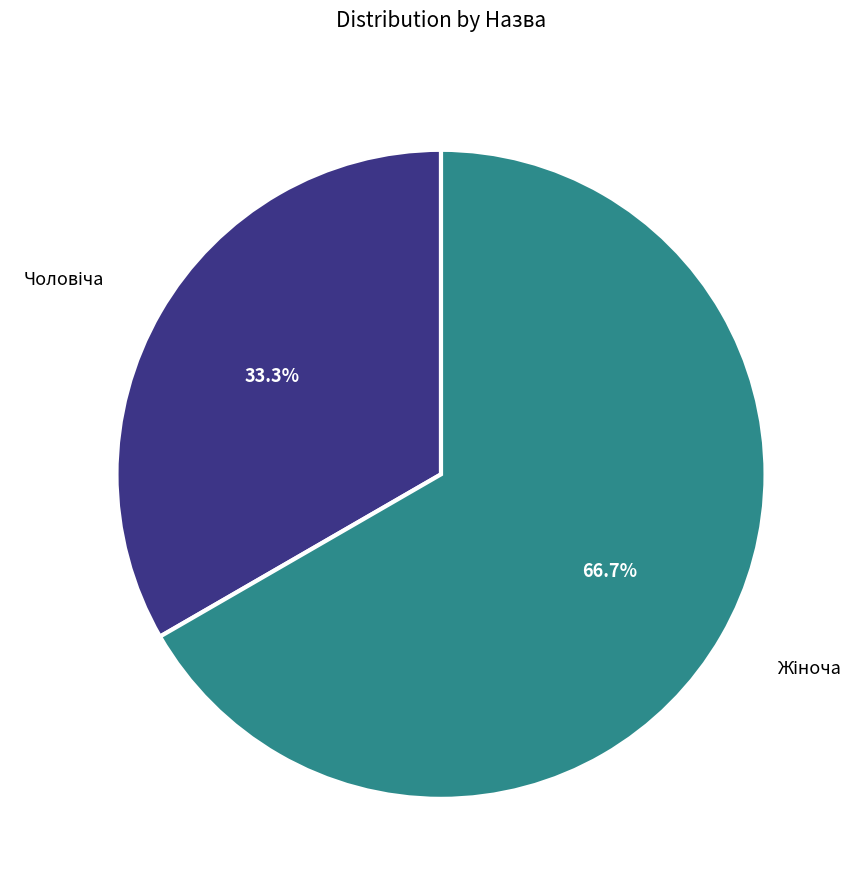

Is there any slice that represents more than half of the pie?

Yes